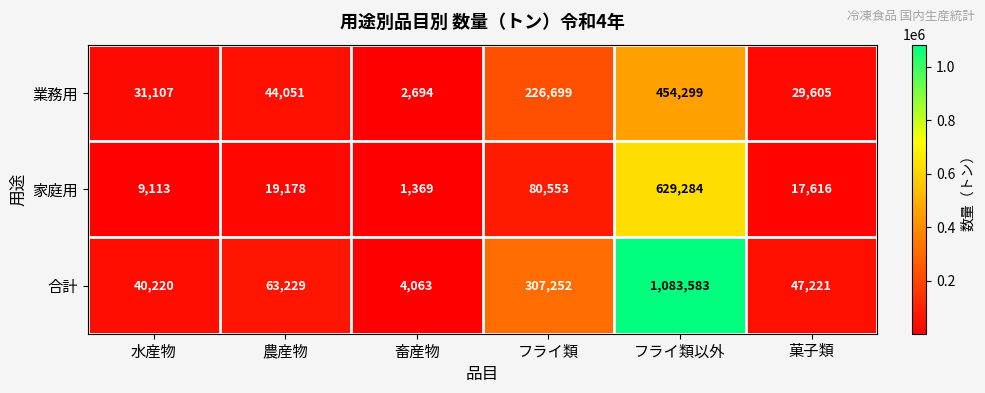

Rank the series by their maximum value, from lowest to highest.

業務用, 家庭用, 合計